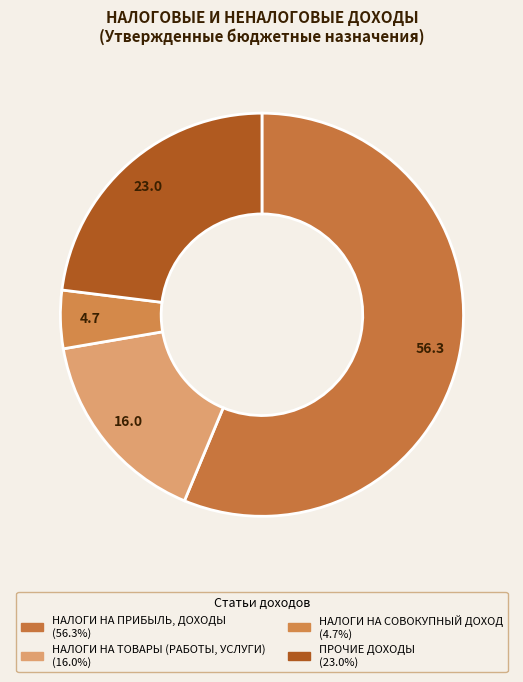

How many slices are in this pie chart?

4